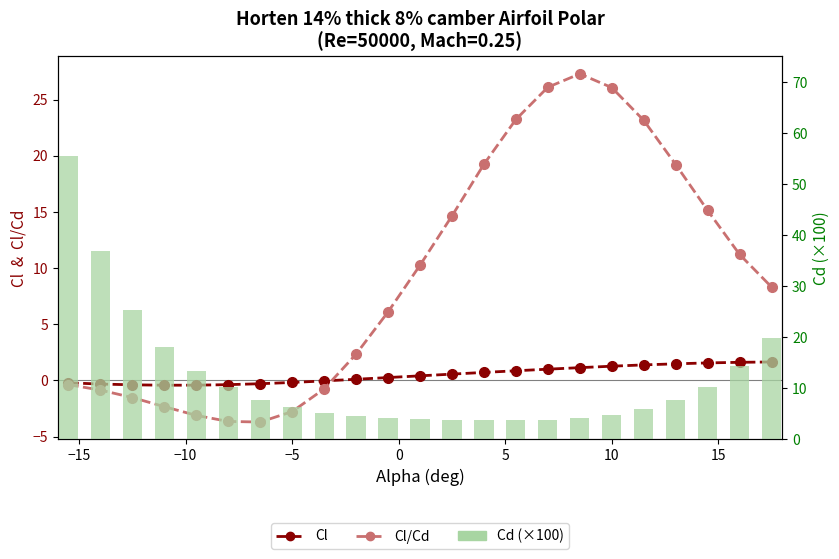

Is it true that Cl equals 1.3 at 10?

True